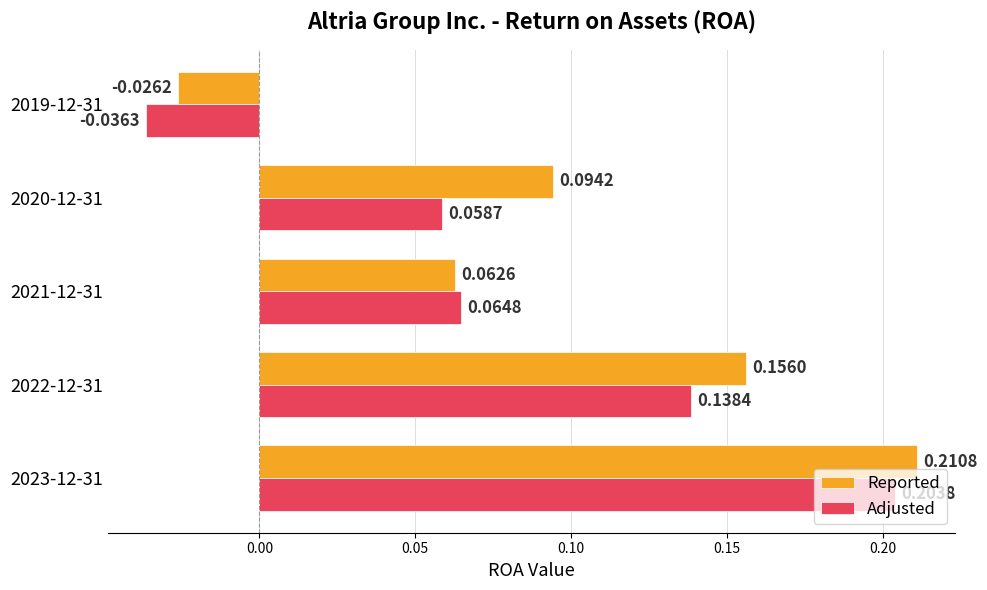

At 2021-12-31, list the series in order from smallest to largest.

Reported, Adjusted